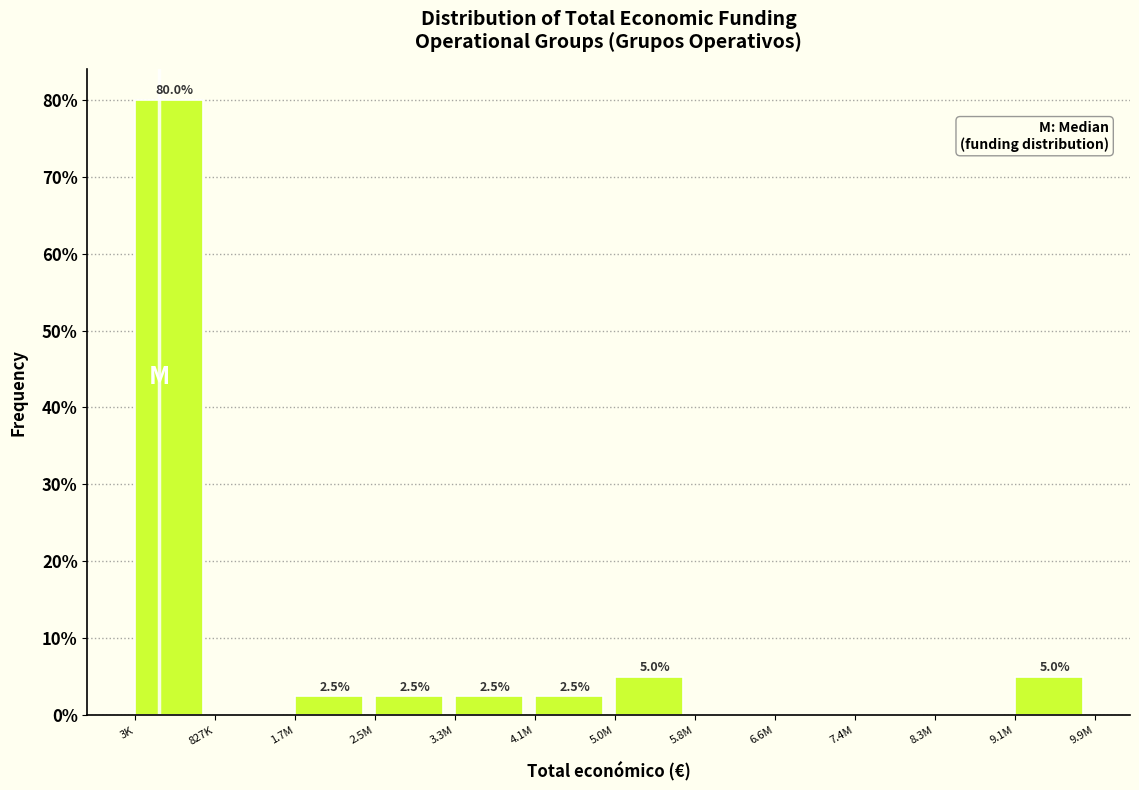

Reading left to right, extract all data points from this chart.

3K=80.0	827K=0.0	1.7M=2.5	2.5M=2.5	3.3M=2.5	4.1M=2.5	5.0M=5.0	5.8M=0.0	6.6M=0.0	7.4M=0.0	8.3M=0.0	9.1M=5.0